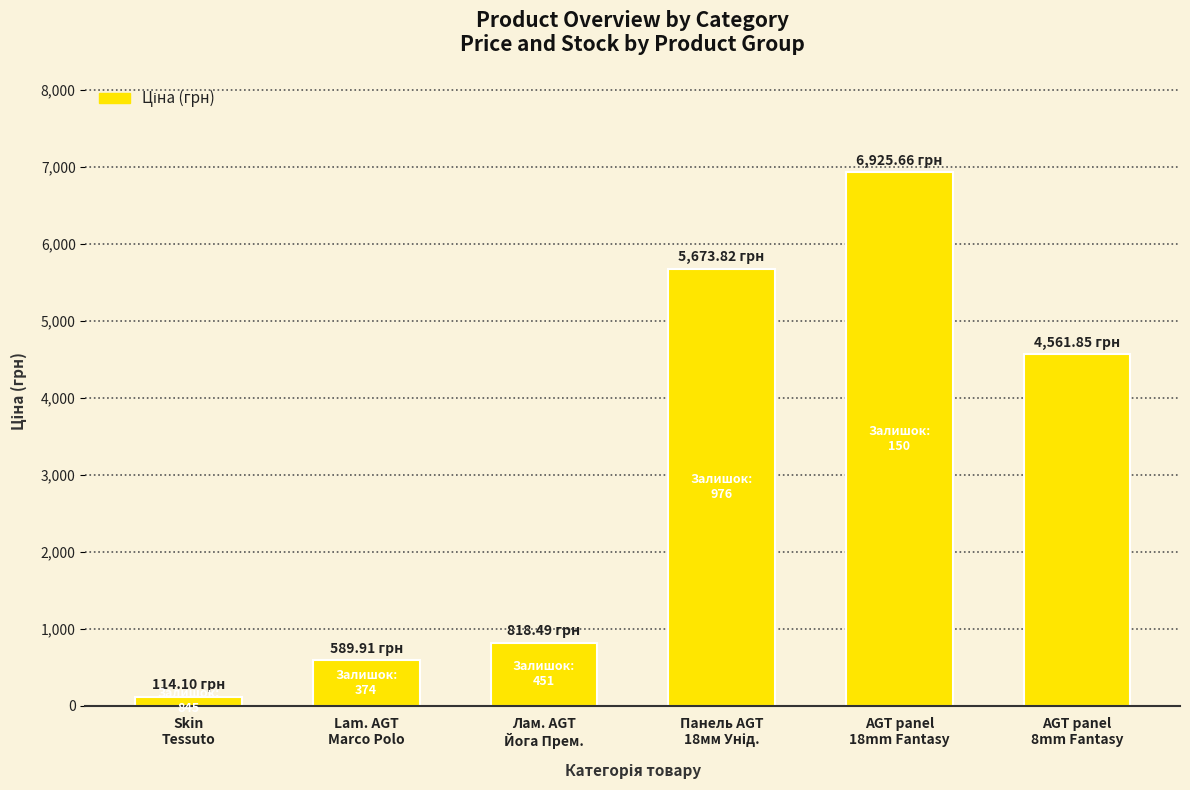

What is the average value?

3114.0